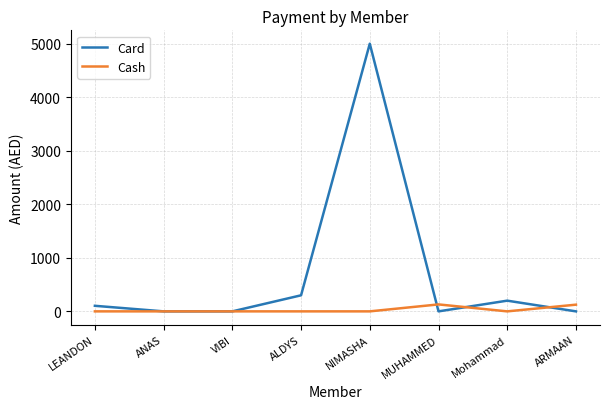

The Card series shows 0 at ANAS. True or false?

True